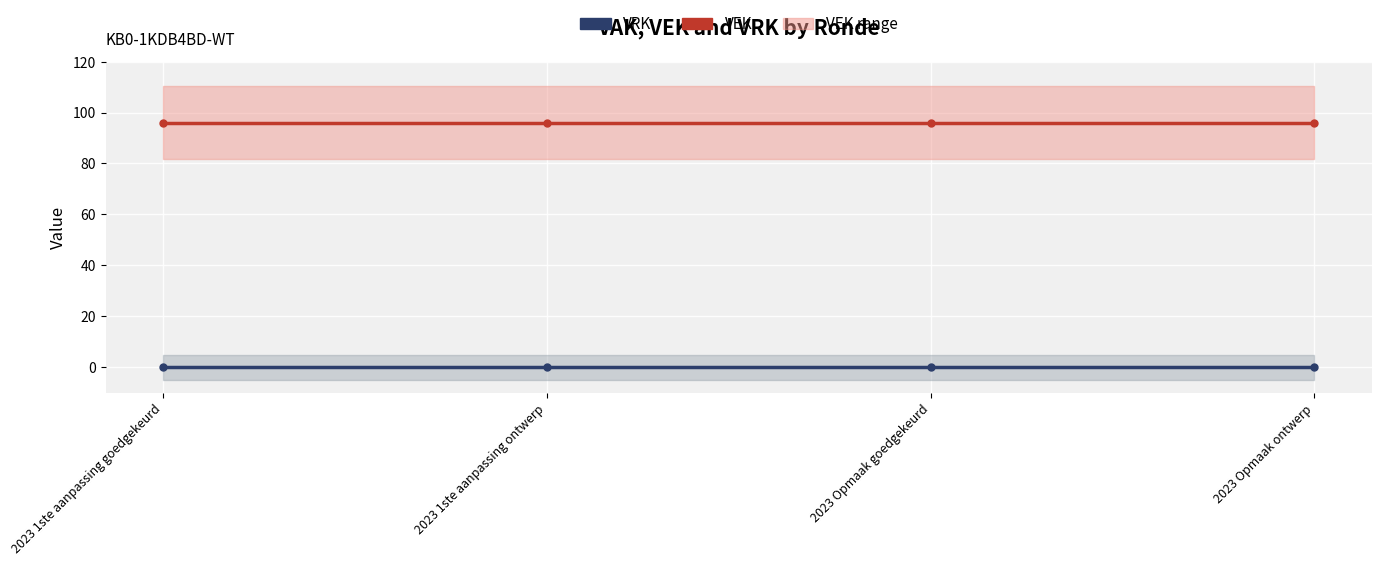

List the series in order of their peak value, highest first.

VEK, VRK